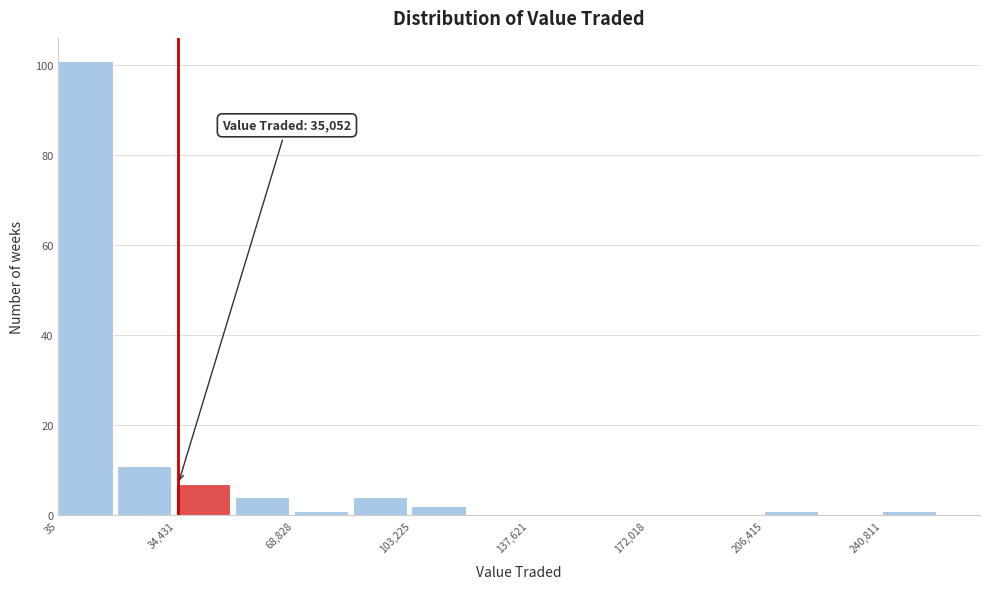

Read against the x-axis, roughly where is the centre of the tallest bar?

10000